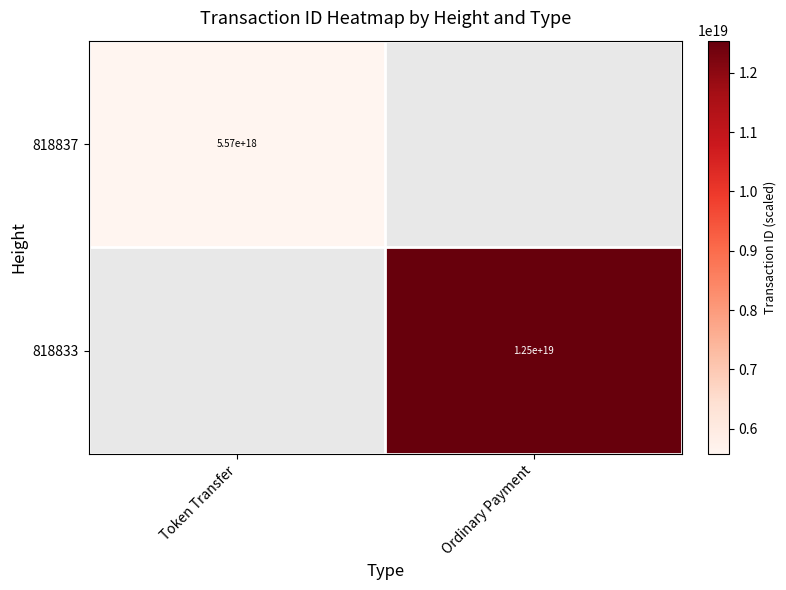

The value of 818833 at Ordinary Payment is 12500000000000000000. True or false?

True